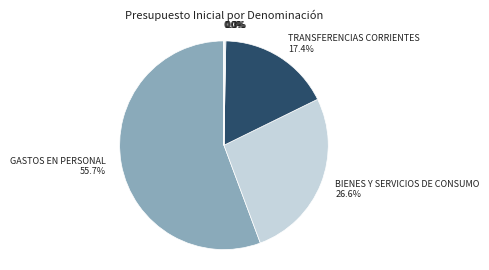

Which slice is the largest?

GASTOS EN PERSONAL